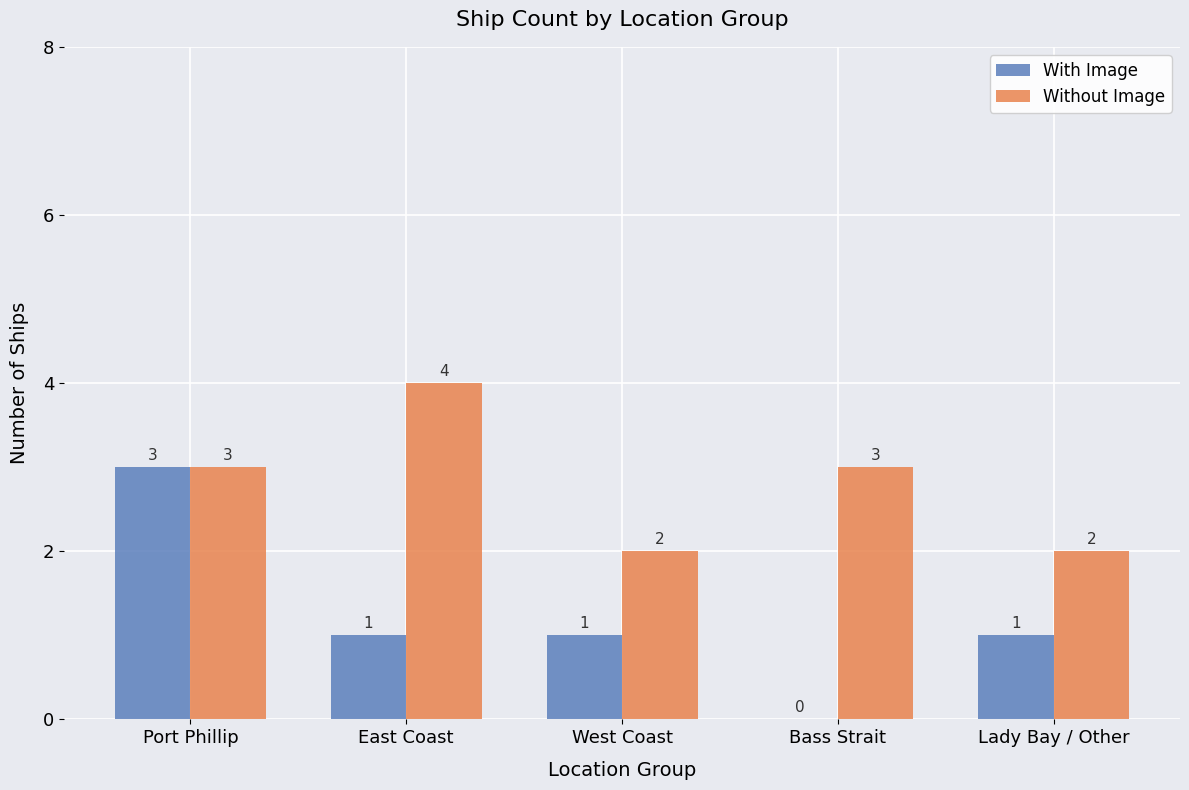

Reading left to right, transcribe all the data shown in this chart.

With Image: 3	1	1	0	1
Without Image: 3	4	2	3	2